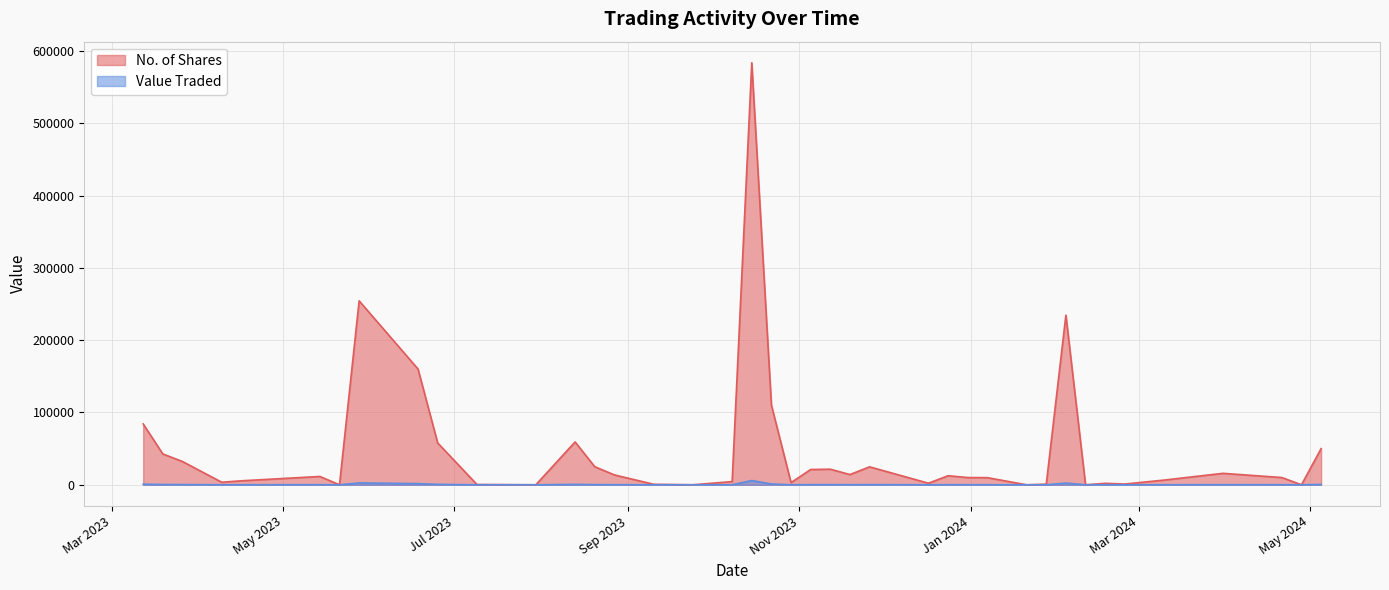

List the series in order of their peak value, lowest first.

Value Traded, No. of Shares